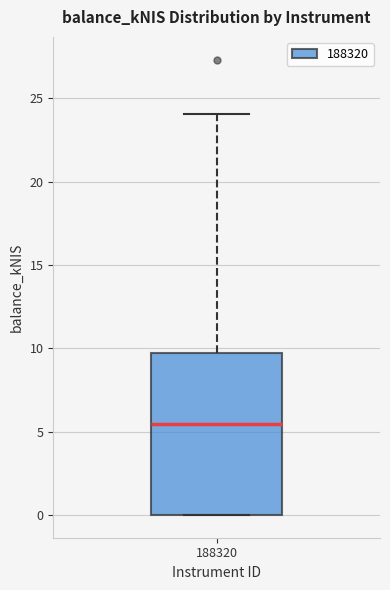

Read this box plot against the y-axis: the position of the median line, the range covered by the box, and the ends of both whiskers. The values are not printed on the chart, so give them approximately, as read against the axis.

median 5.5, box 0.0 to 9.5, whiskers 0.0 to 24.0